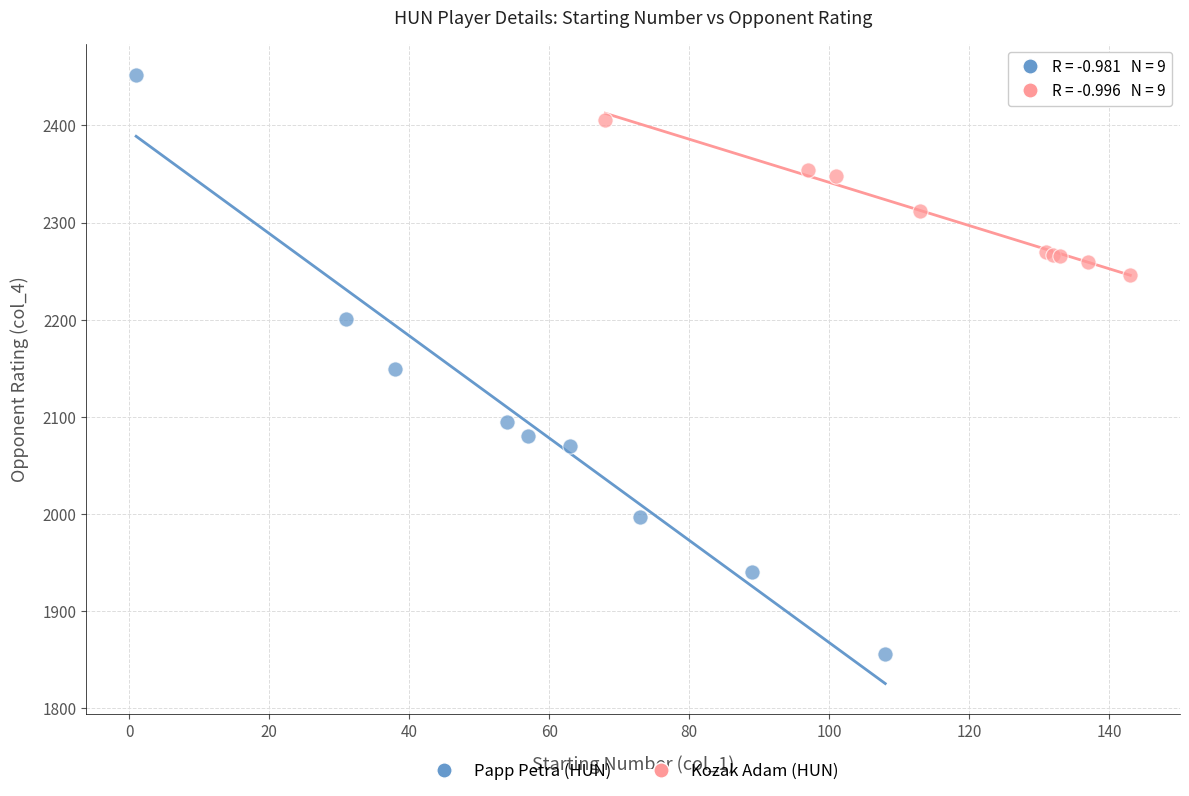

Which series reaches the maximum Y coordinate?

Papp Petra (HUN)